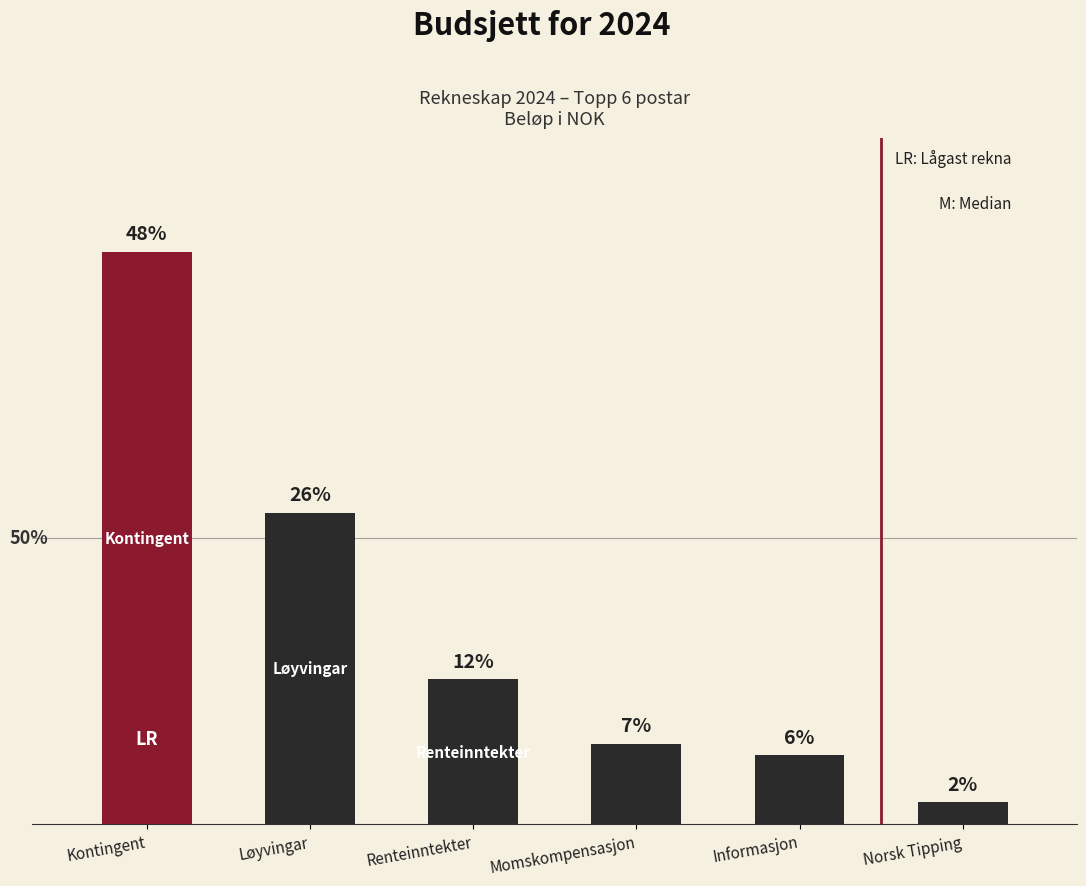

What is the label of the 2nd bar from the left?

Løyvingar